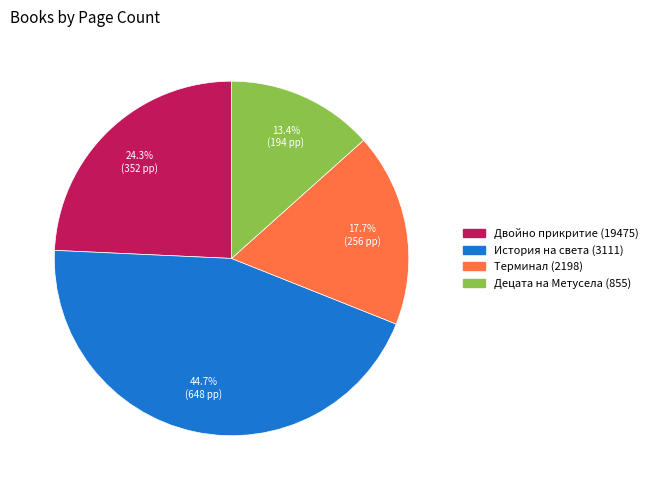

Rank the categories by value from lowest to highest.

Децата на Метусела (855), Терминал (2198), Двойно прикритие (19475), История на света (3111)